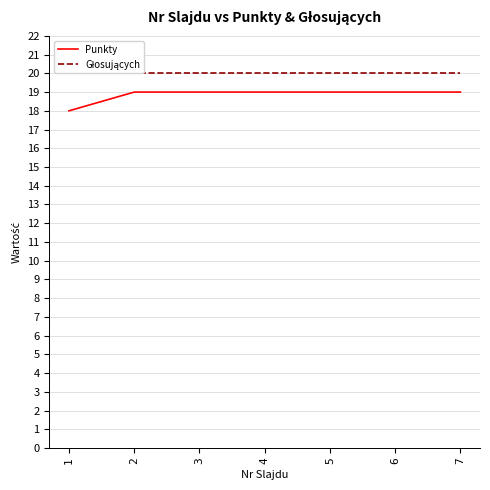

True or false: Głosujących and Punkty intersect in this chart.

False